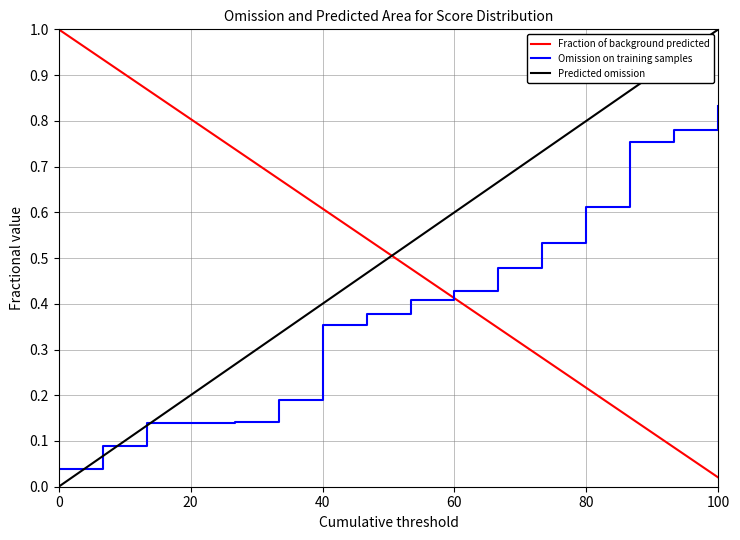

After their last crossing, which series has the higher values: Fraction of background predicted or Predicted omission?

Predicted omission